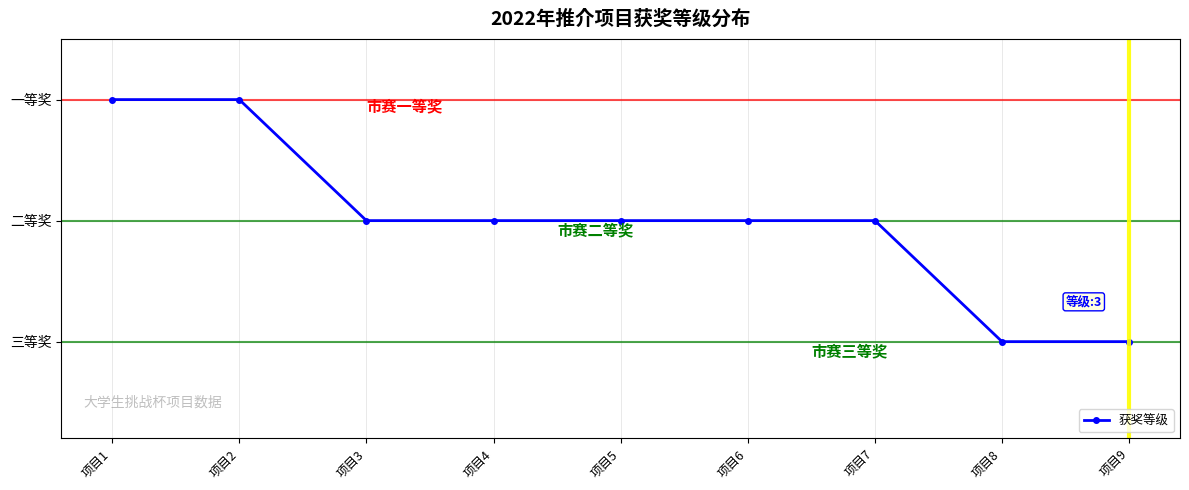

Reading left to right, transcribe all the data shown in this chart.

1	1	2	2	2	2	2	3	3